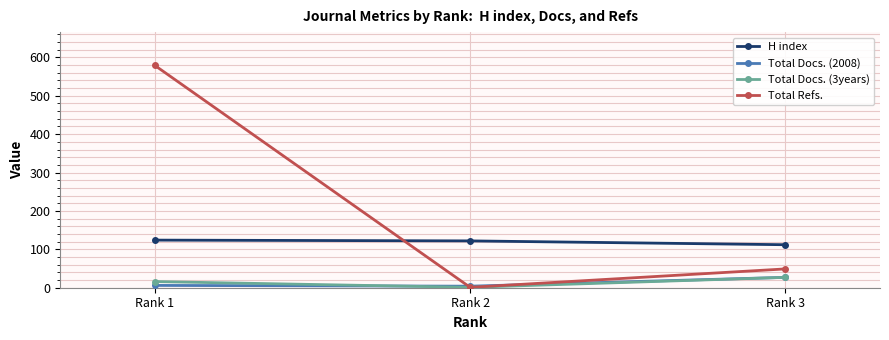

How many values in the H index series are below 122?

1